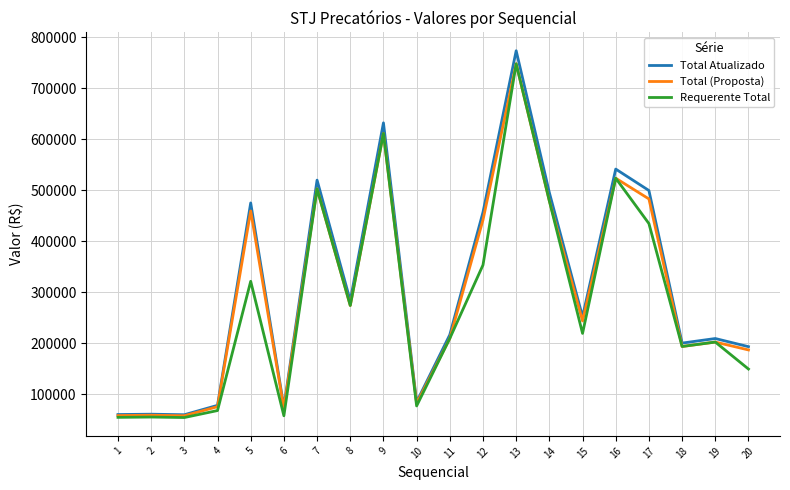

Which series changed the most between 8 and 13?

Total Atualizado